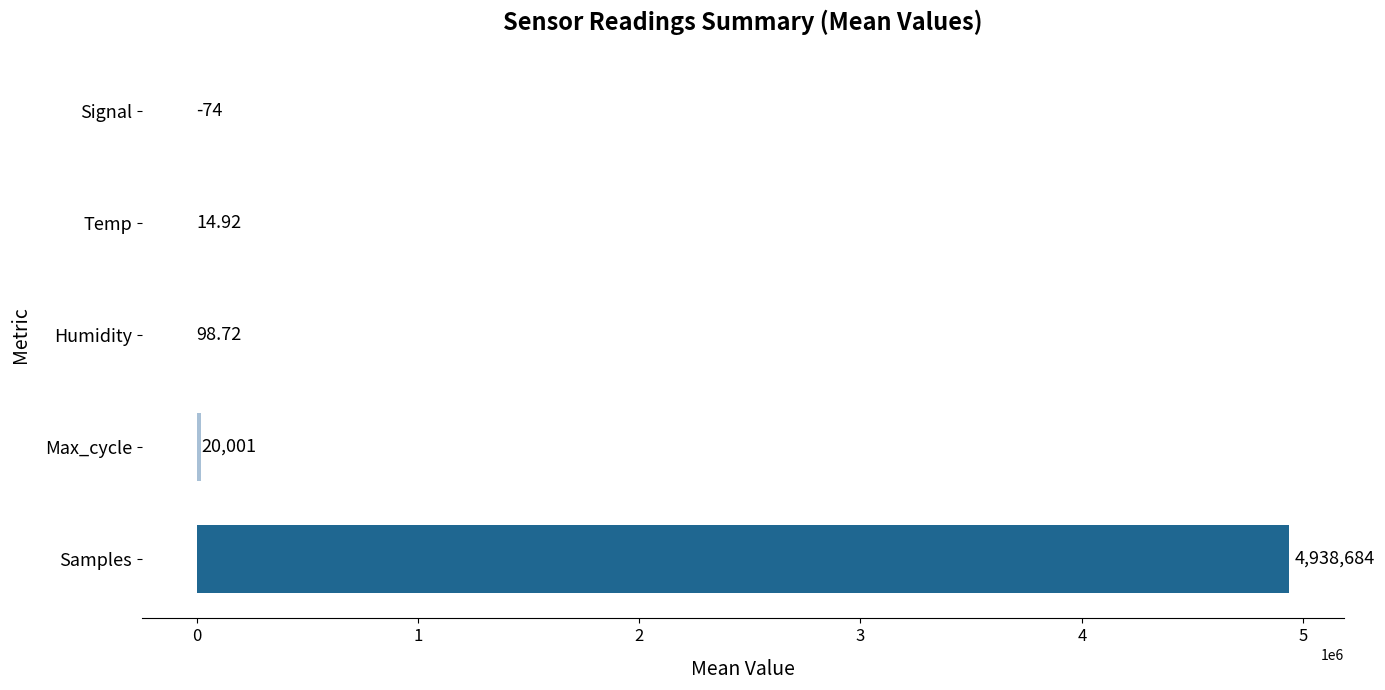

What is the average value?

991744.9